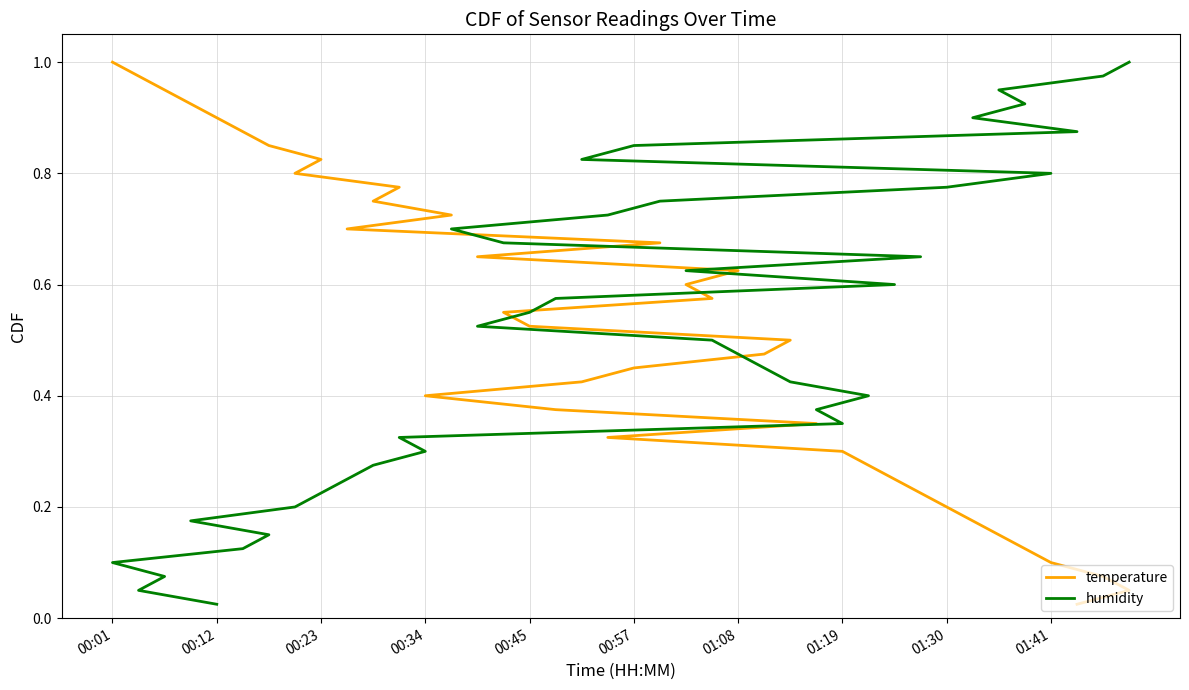

What is the difference between the maximum and minimum values in the temperature series?

1.0